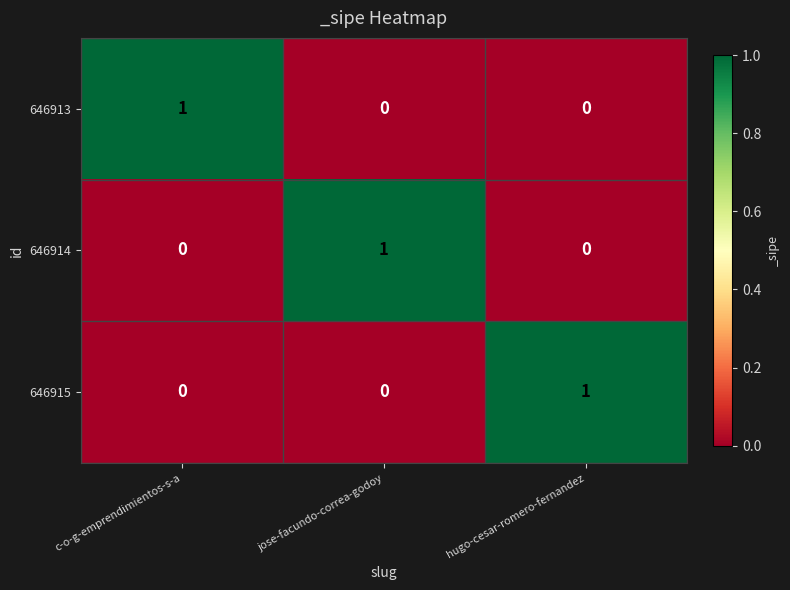

How many series are shown in this chart?

3